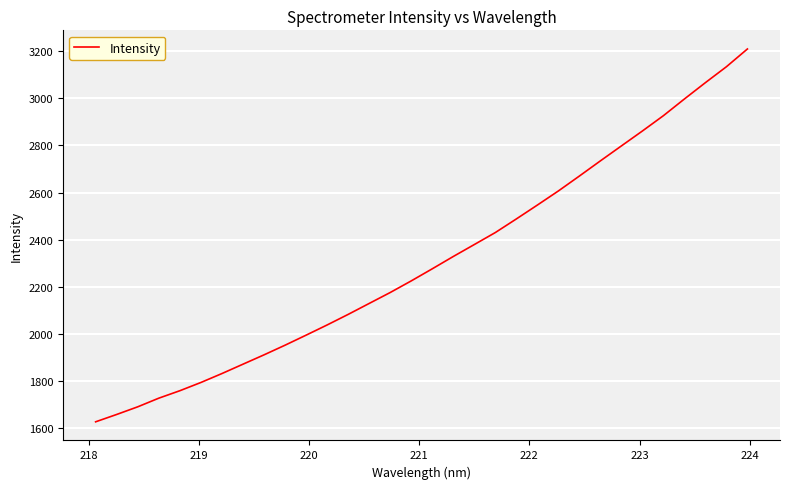

What is the difference between the maximum and minimum values?

1581.5